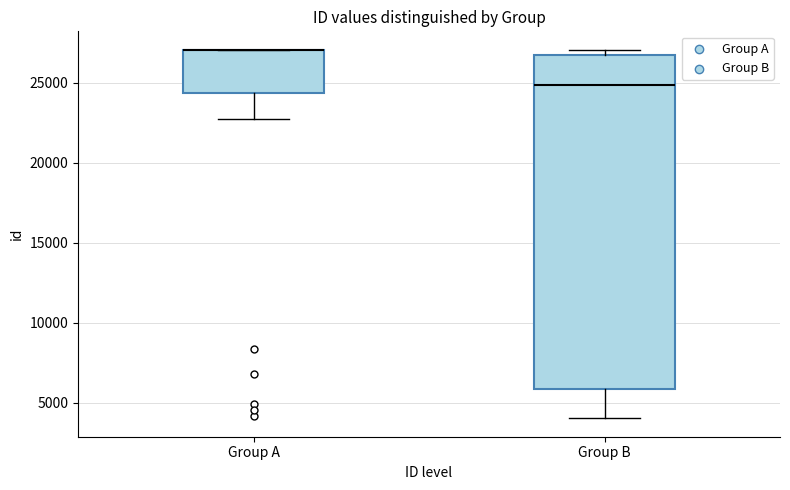

Comparing the boxes themselves (not the whiskers), which one is the tallest?

Group B